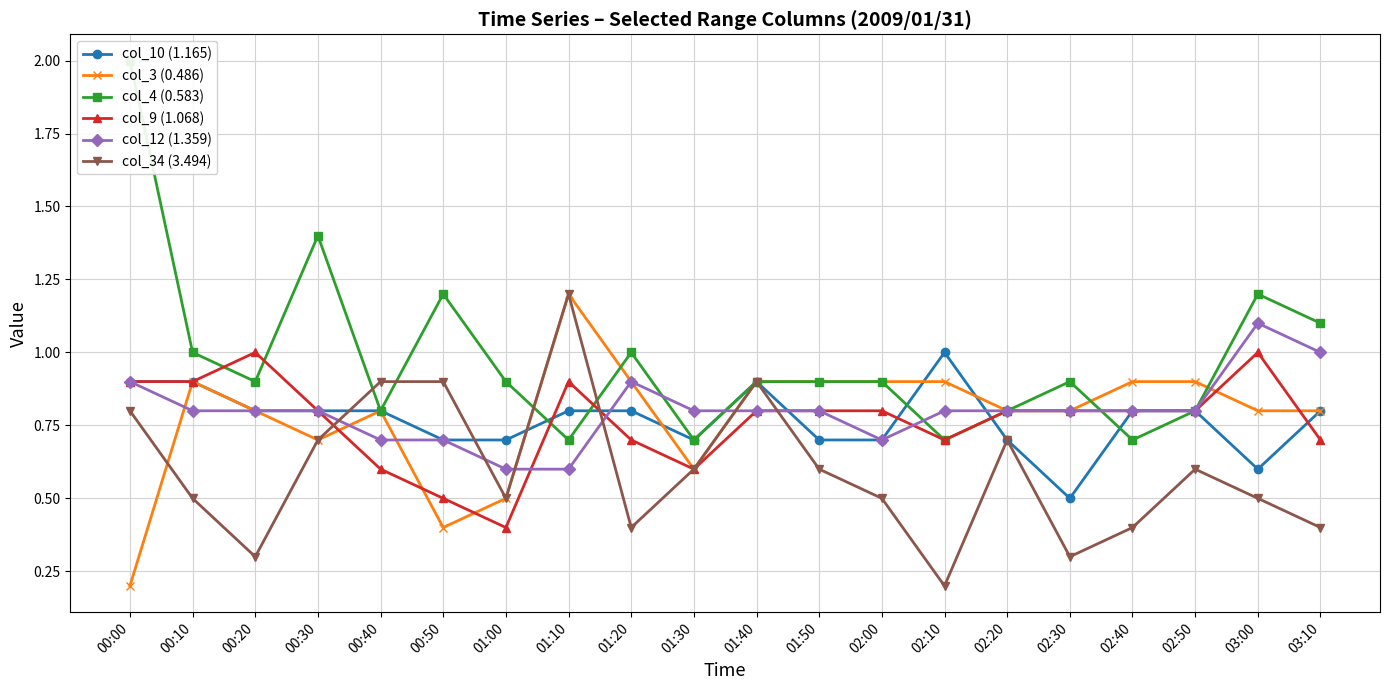

Reading left to right, list all the values displayed in this chart.

col_10 (1.165): 0.9	0.9	0.8	0.8	0.8	0.7	0.7	0.8	0.8	0.7	0.9	0.7	0.7	1.0	0.7	0.5	0.8	0.8	0.6	0.8
col_3 (0.486): 0.2	0.9	0.8	0.7	0.8	0.4	0.5	1.2	0.9	0.6	0.9	0.9	0.9	0.9	0.8	0.8	0.9	0.9	0.8	0.8
col_4 (0.583): 2.0	1.0	0.9	1.4	0.8	1.2	0.9	0.7	1.0	0.7	0.9	0.9	0.9	0.7	0.8	0.9	0.7	0.8	1.2	1.1
col_9 (1.068): 0.9	0.9	1.0	0.8	0.6	0.5	0.4	0.9	0.7	0.6	0.8	0.8	0.8	0.7	0.8	0.8	0.8	0.8	1.0	0.7
col_12 (1.359): 0.9	0.8	0.8	0.8	0.7	0.7	0.6	0.6	0.9	0.8	0.8	0.8	0.7	0.8	0.8	0.8	0.8	0.8	1.1	1.0
col_34 (3.494): 0.8	0.5	0.3	0.7	0.9	0.9	0.5	1.2	0.4	0.6	0.9	0.6	0.5	0.2	0.7	0.3	0.4	0.6	0.5	0.4